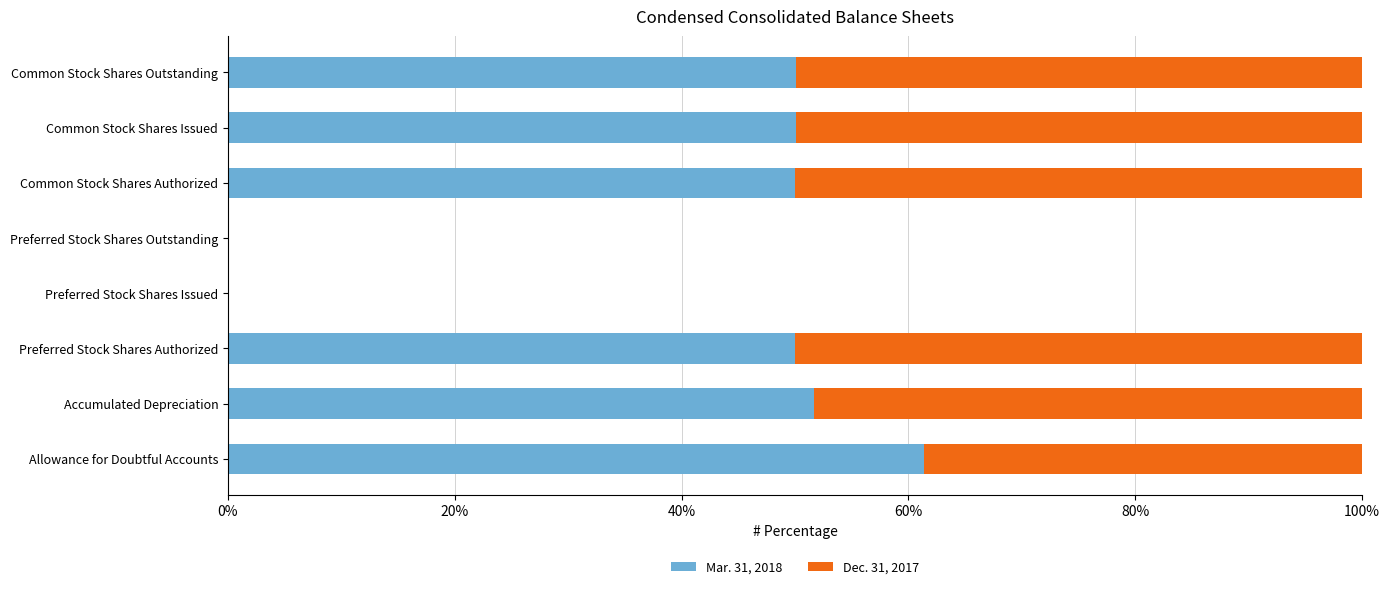

What is the sum of the Mar. 31, 2018 values at Common Stock Shares Issued and Common Stock Shares Outstanding?

100.1